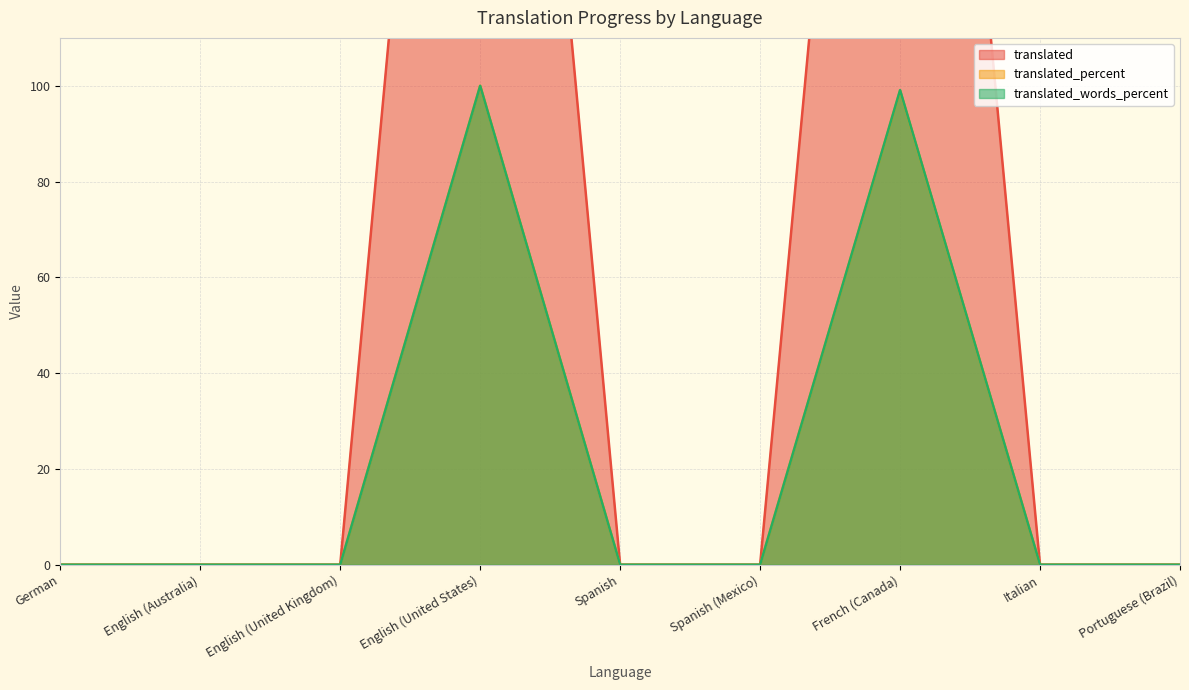

What is the difference between the highest and lowest values at French (Canada)?

214.0